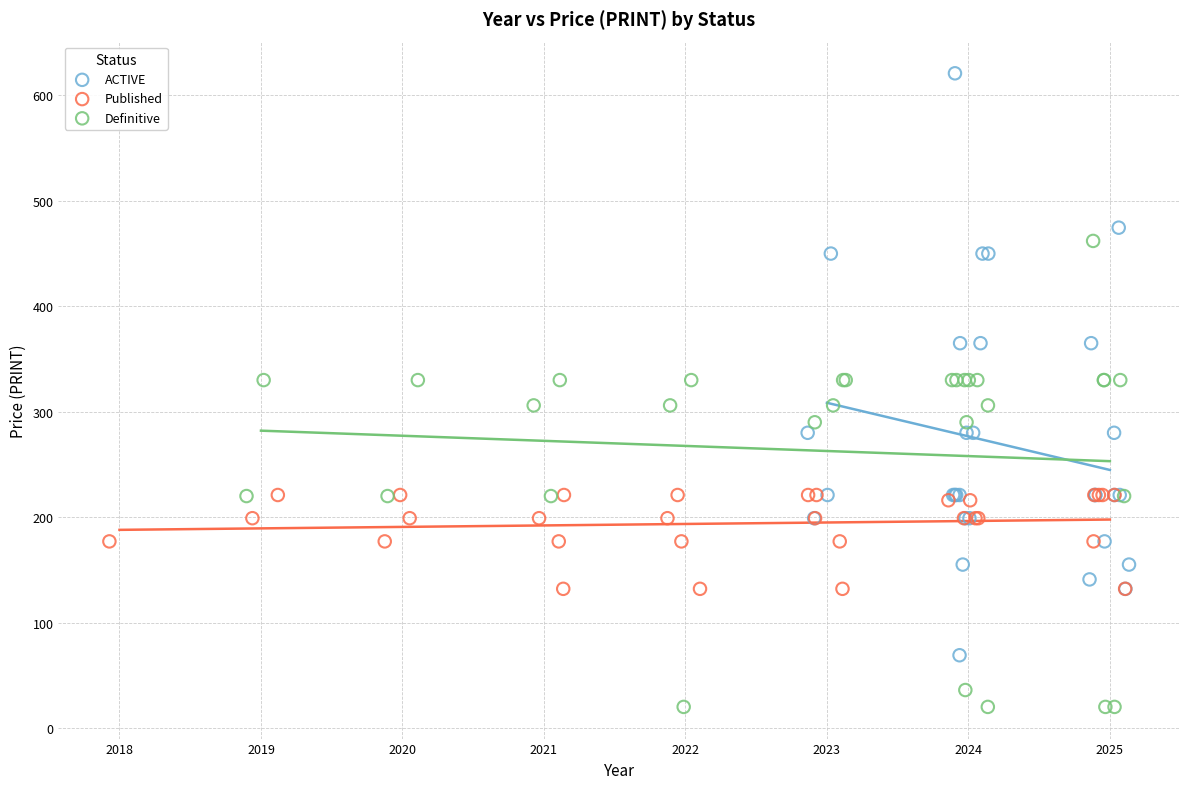

Which series contains the lowest Y value?

Definitive